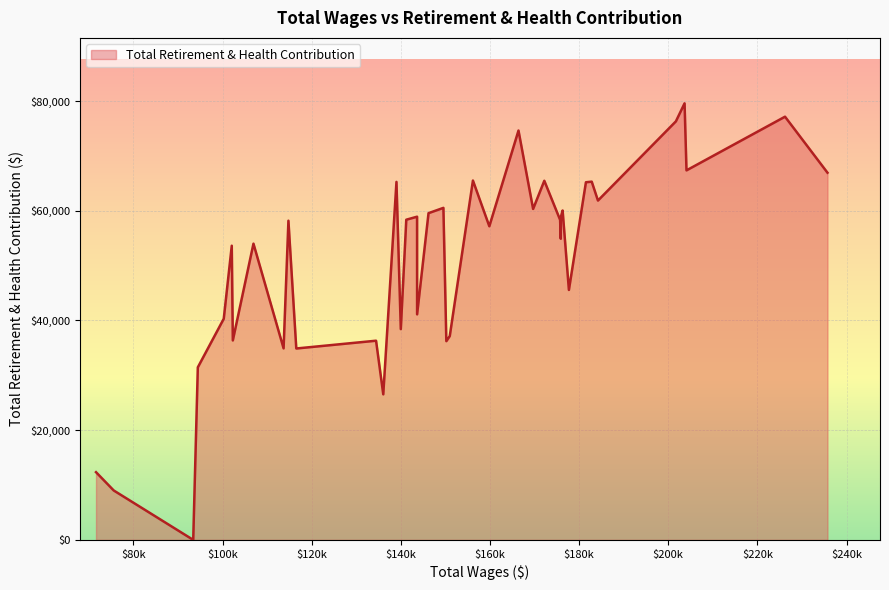

What is the difference between the maximum and minimum values?

79564